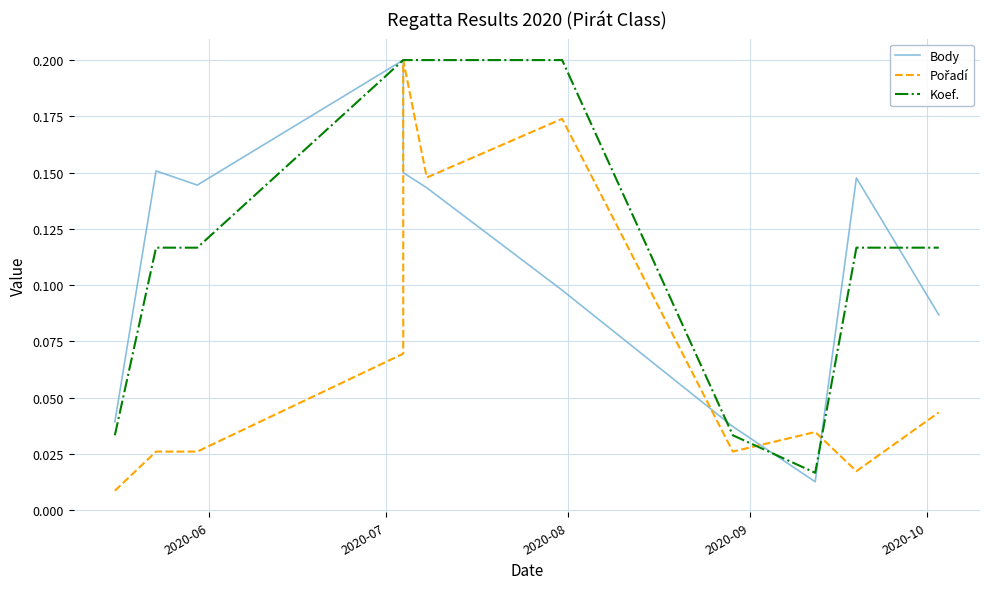

Which series has the widest spread of values?

Pořadí